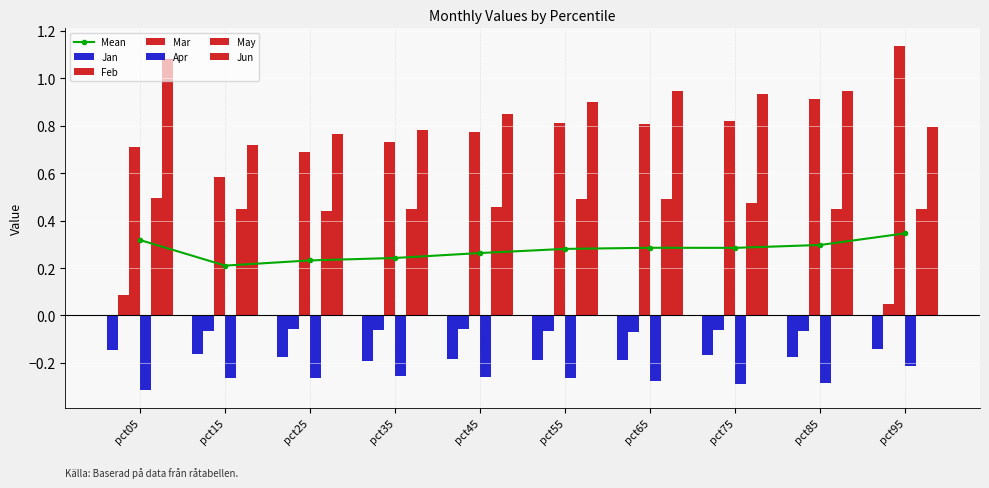

Rank the categories by Jun value from lowest to highest.

pct15, pct25, pct35, pct95, pct45, pct55, pct75, pct65, pct85, pct05